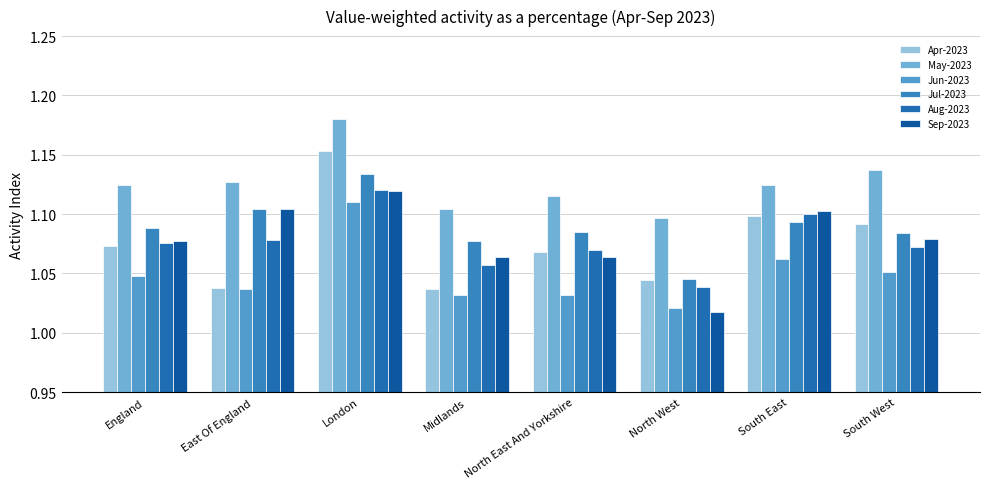

List the labels in order of Jun-2023 value, largest first.

London, South East, South West, England, East Of England, North East And Yorkshire, Midlands, North West